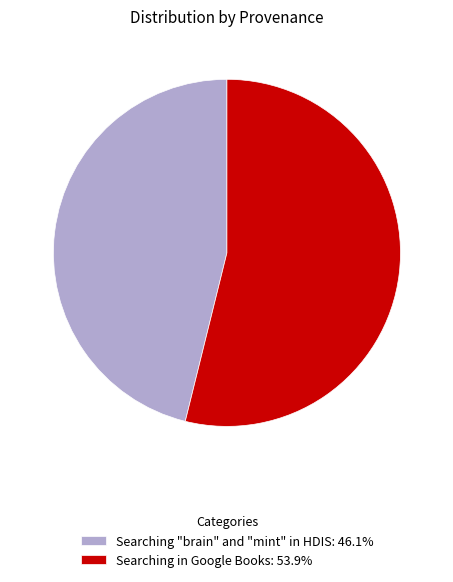

Count the number of slices in the pie.

2